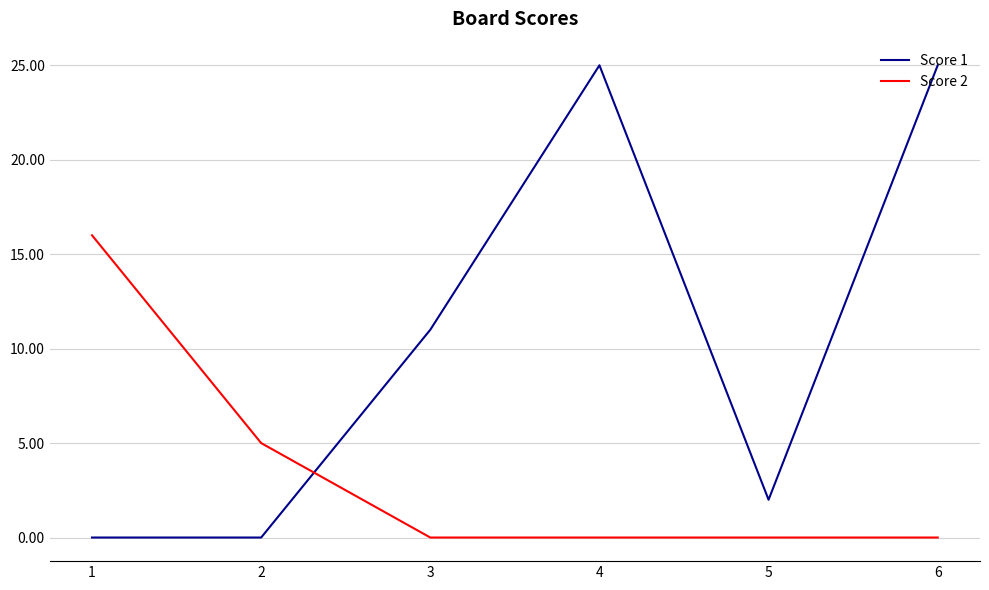

At which label is Score 1 closest to 12?

3